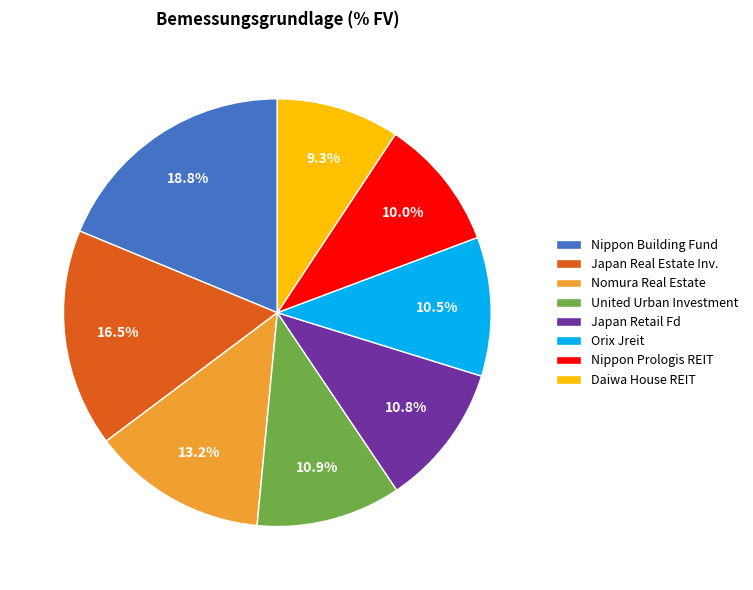

What percentage is the Daiwa House REIT slice, to the nearest percent?

9%